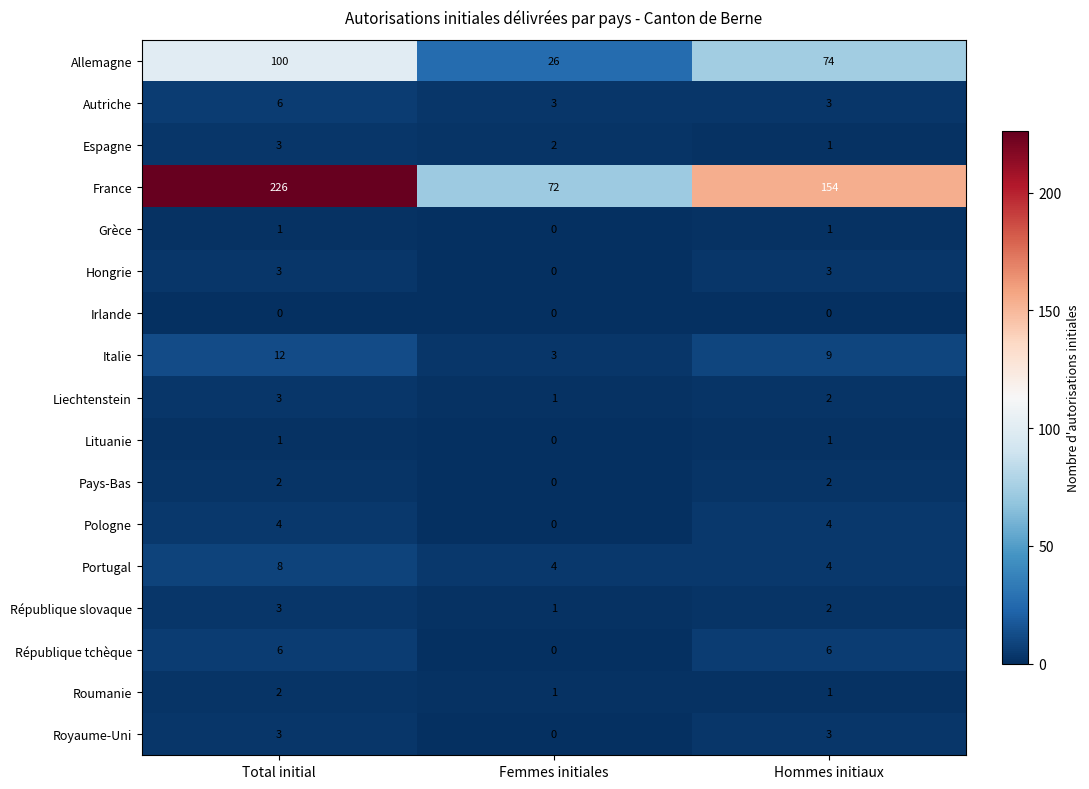

What is the total value across all series at Total initial?

383